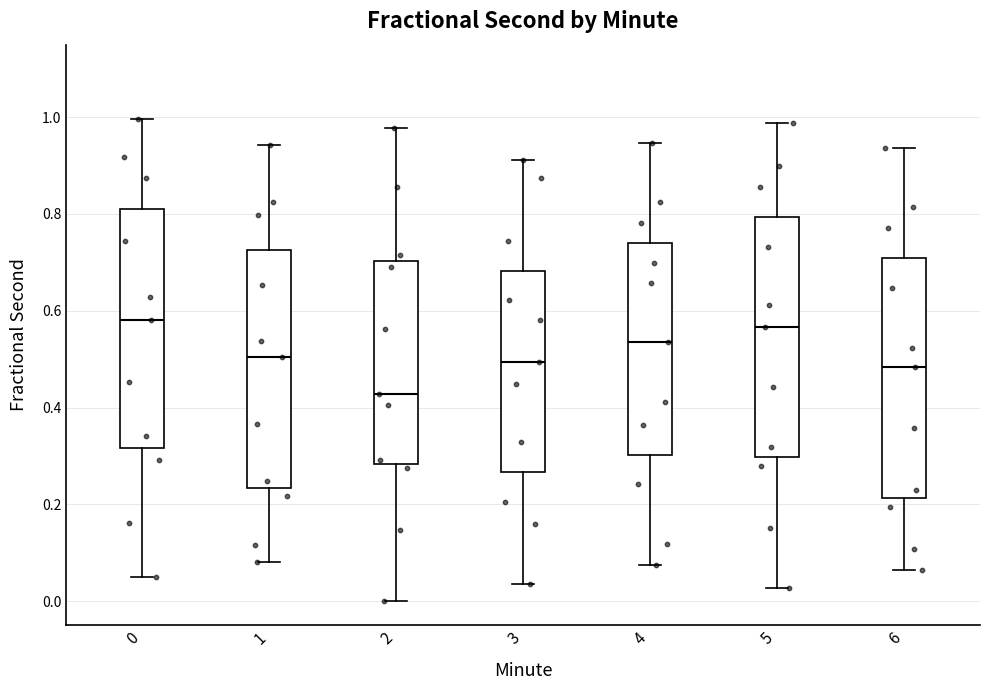

Reading left to right, read every box against the y-axis: the position of its median line, the range the box covers, and the ends of its whiskers. The values are not printed on the chart, so give them approximately, as read against the axis.

0: median 0.58, box 0.32 to 0.80, whiskers 0.06 to 1.00
1: median 0.50, box 0.24 to 0.72, whiskers 0.08 to 0.94
2: median 0.42, box 0.28 to 0.70, whiskers 0.00 to 0.98
3: median 0.50, box 0.26 to 0.68, whiskers 0.04 to 0.92
4: median 0.54, box 0.30 to 0.74, whiskers 0.08 to 0.94
5: median 0.56, box 0.30 to 0.80, whiskers 0.02 to 0.98
6: median 0.48, box 0.22 to 0.70, whiskers 0.06 to 0.94